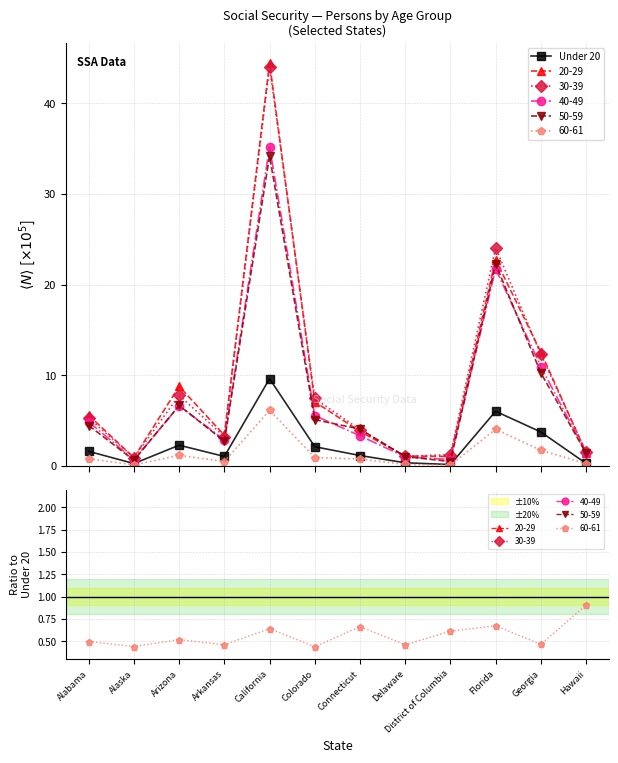

At which category does the data reach its first local valley?

Alaska